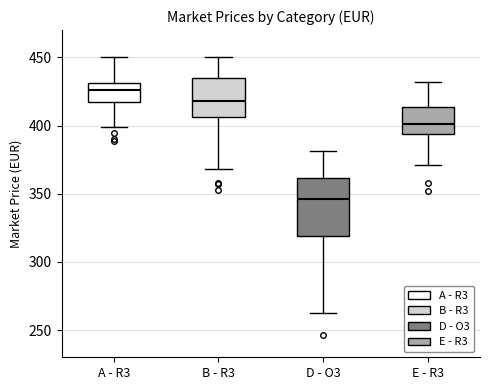

Where does the median line of the box for E - R3 sit on the y-axis? The values are not printed on the chart, so give them approximately, as read against the axis.

400